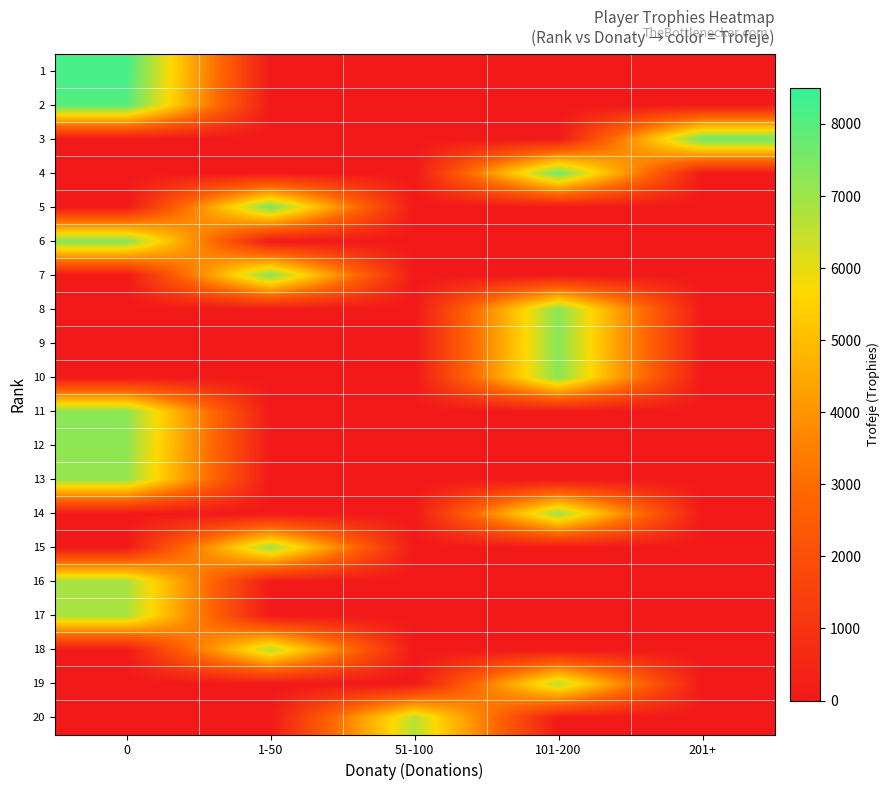

What is the difference between the highest and lowest values at 0?

8232